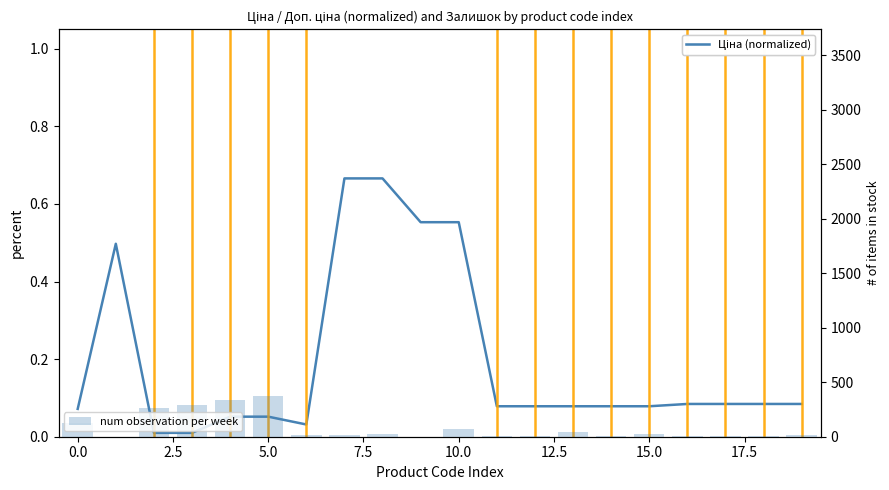

How many values in the num observation per week series are below 20?

10